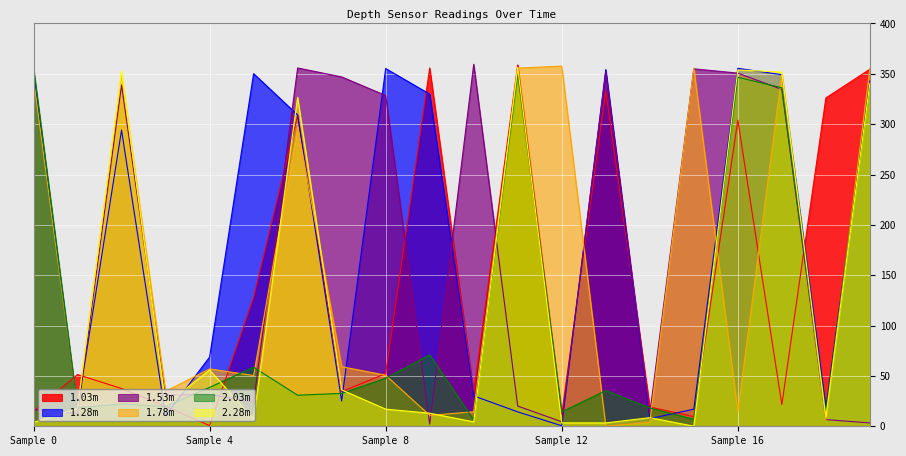

Where is 1.03m nearest to the value 179?

5